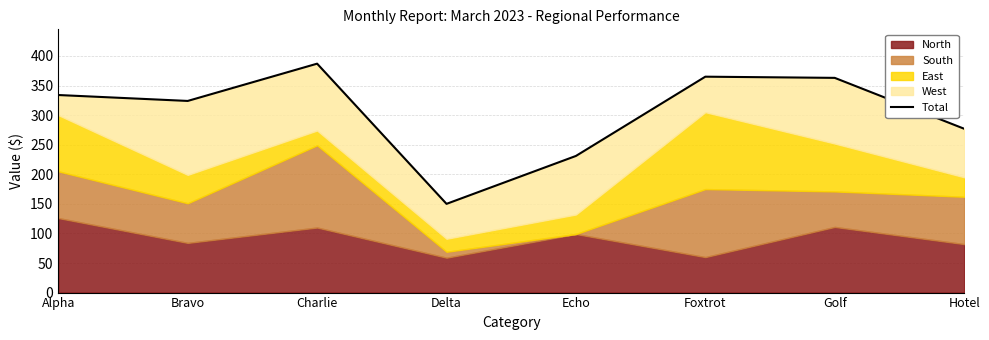

What is the average value?

304